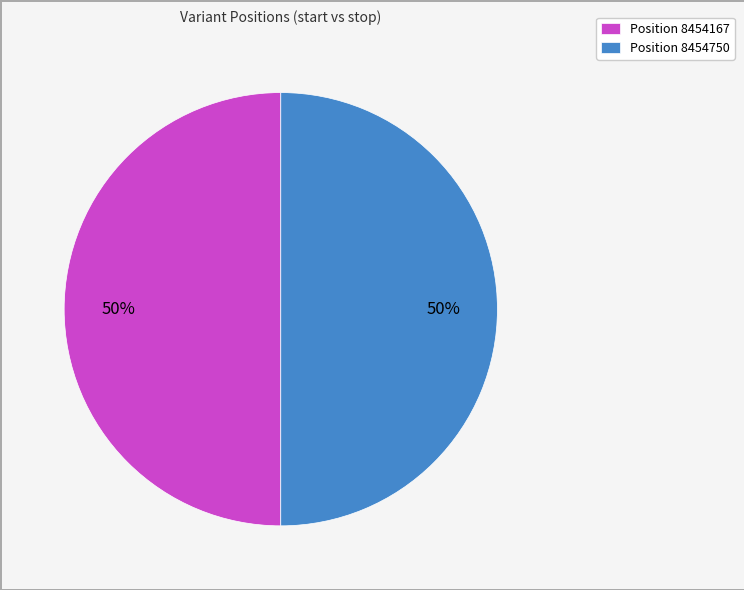

To the nearest percent, what portion does Position 8454750 represent?

50%